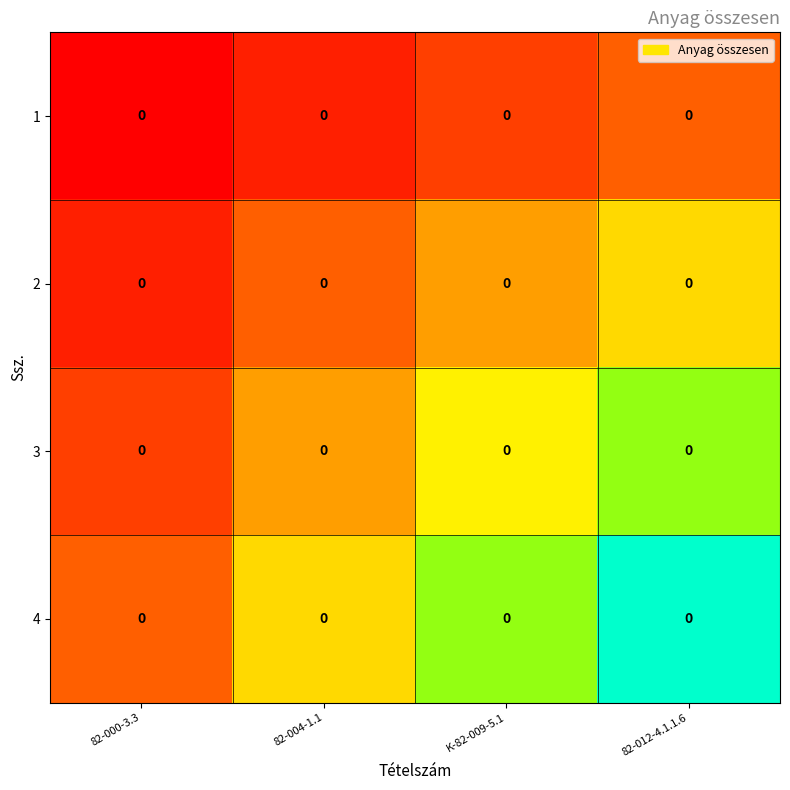

What is the difference between the highest and lowest values at K-82-009-5.1?

9